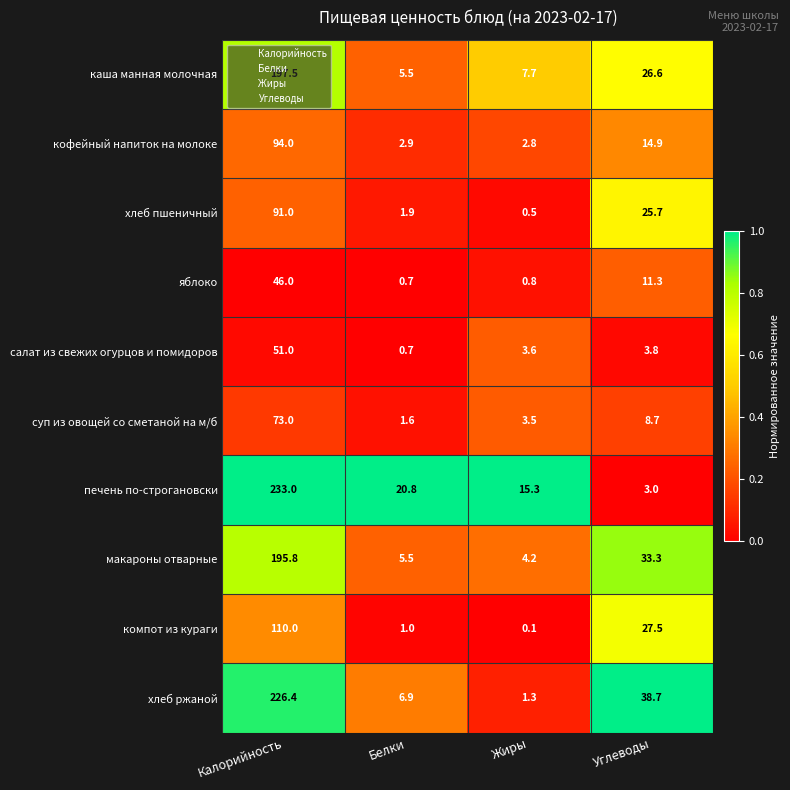

Which series has the largest range (max minus min)?

печень по-строгановски